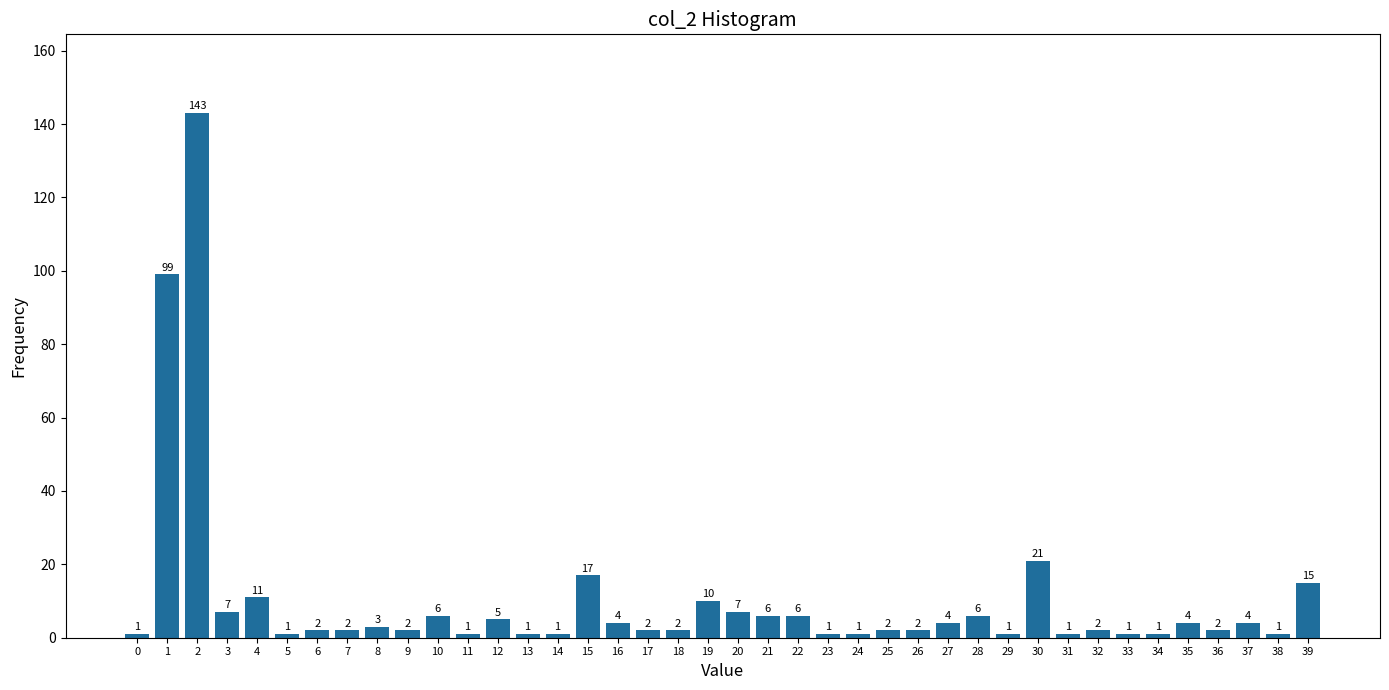

Reading right to left, transcribe all the data shown in this chart.

15	1	4	2	4	1	1	2	1	21	1	6	4	2	2	1	1	6	6	7	10	2	2	4	17	1	1	5	1	6	2	3	2	2	1	11	7	143	99	1